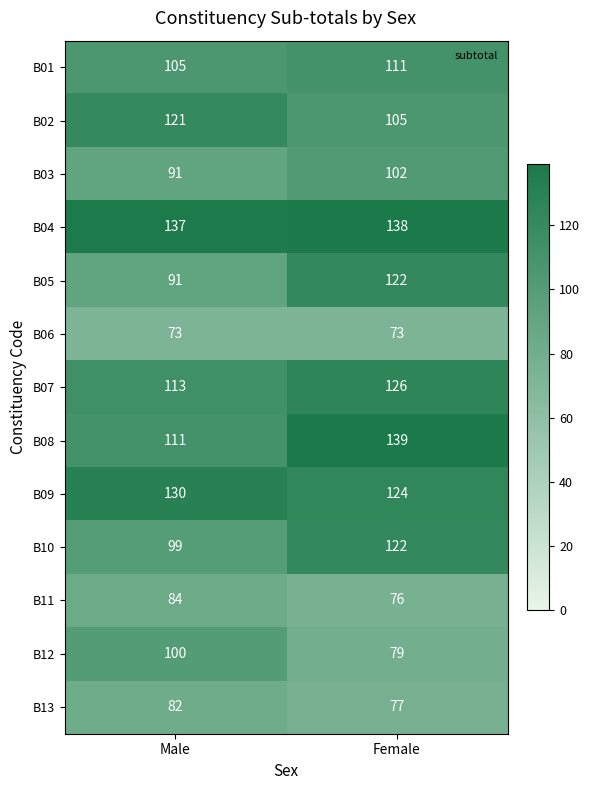

Which series has the largest range (max minus min)?

B05